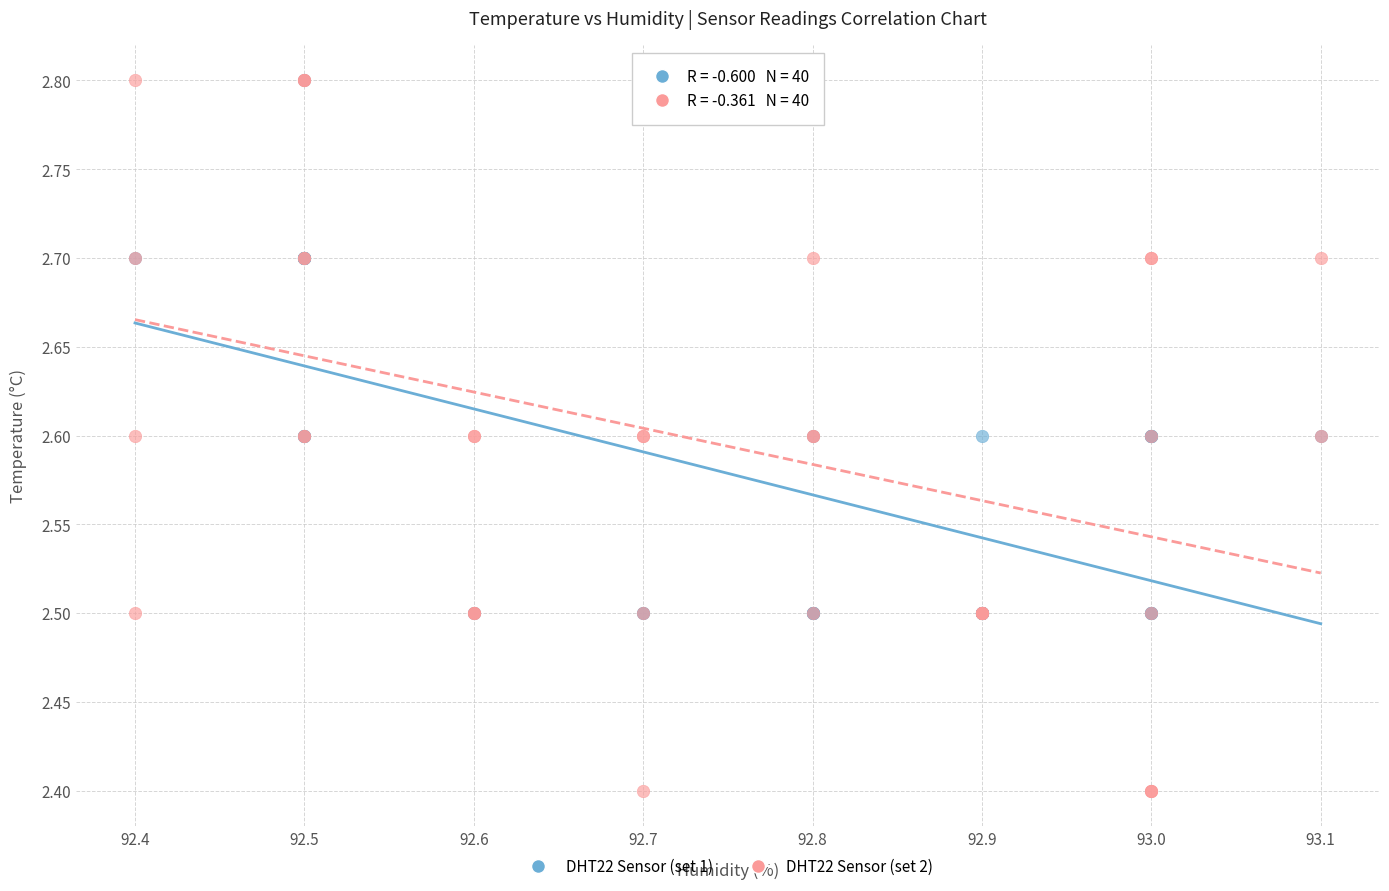

Which series reaches the minimum Y coordinate?

DHT22 Sensor (set 2)